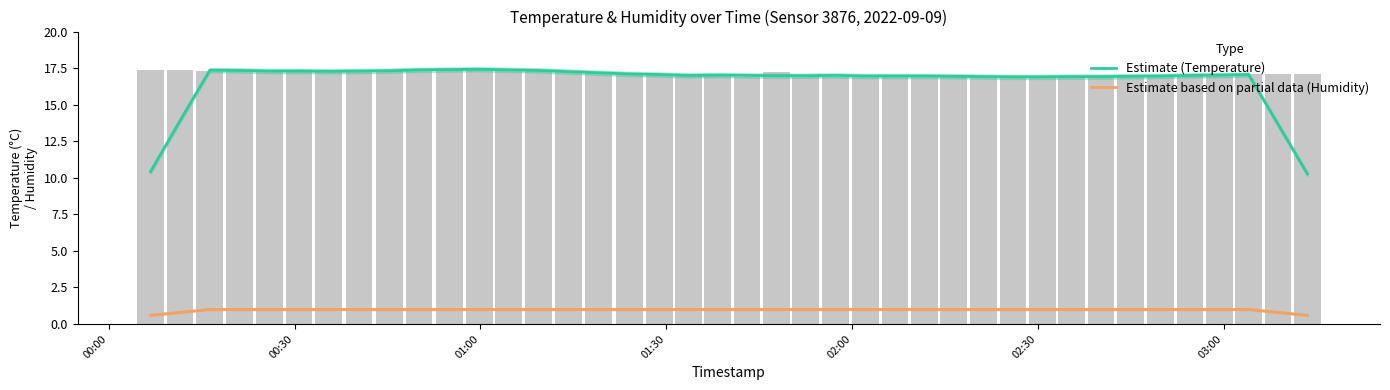

Which series has the largest total across all categories?

Estimate (Temperature)